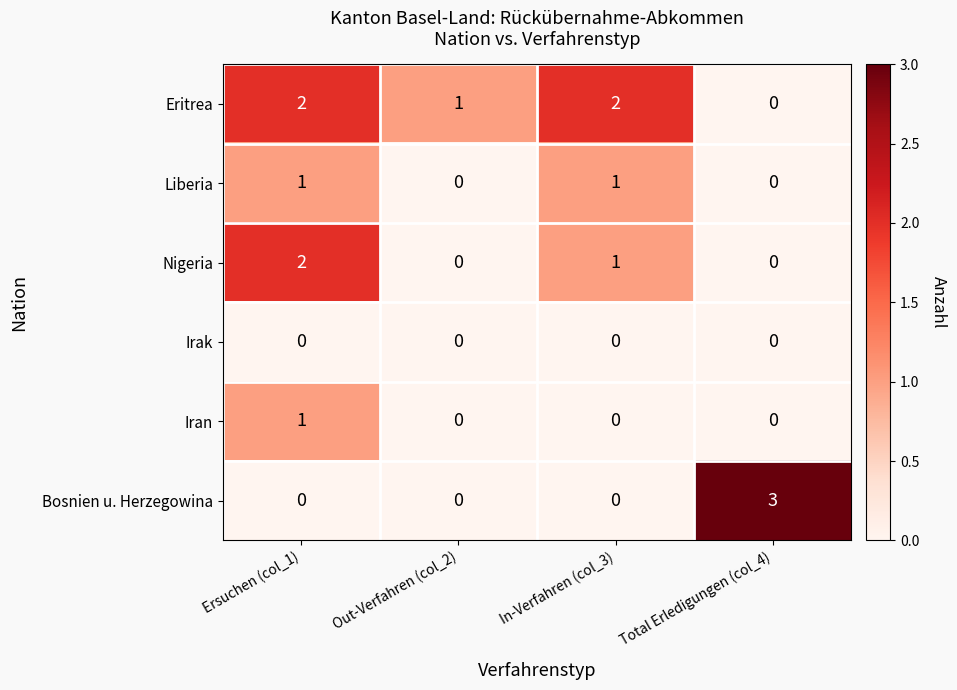

At which category does the chart reach its peak across all series?

Total Erledigungen (col_4)